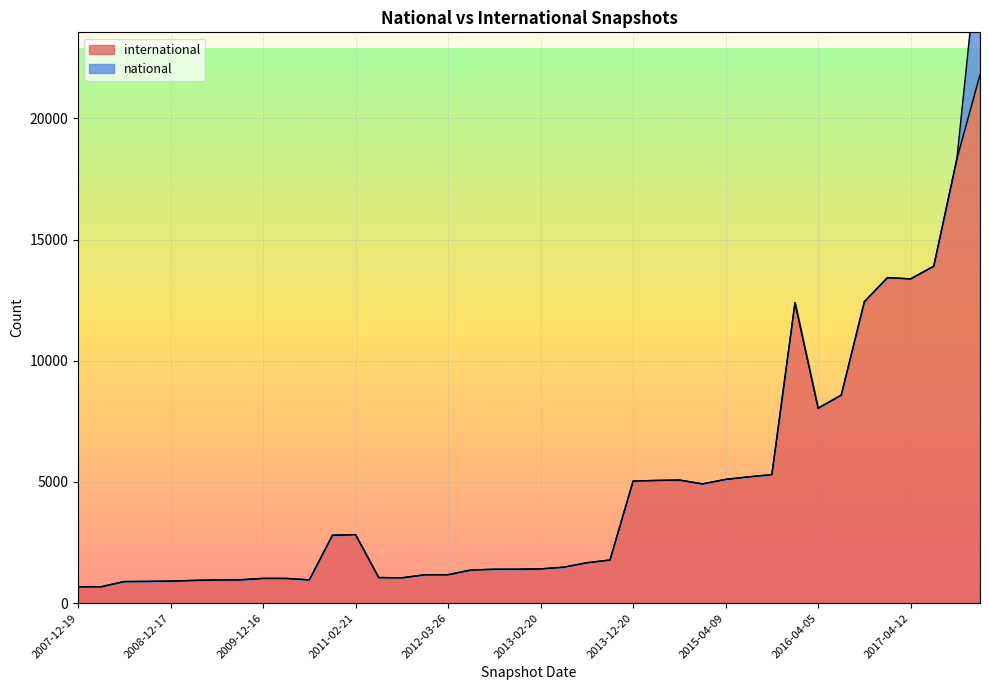

At which category does the data reach its first local peak?

2009-12-16